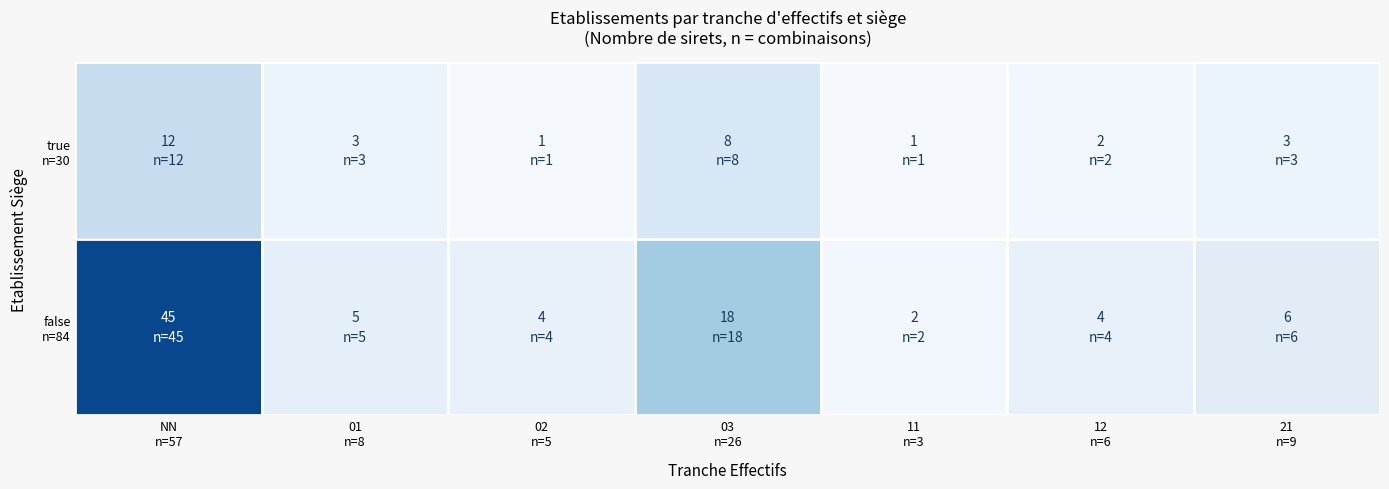

Which series has the widest spread of values?

false n=84